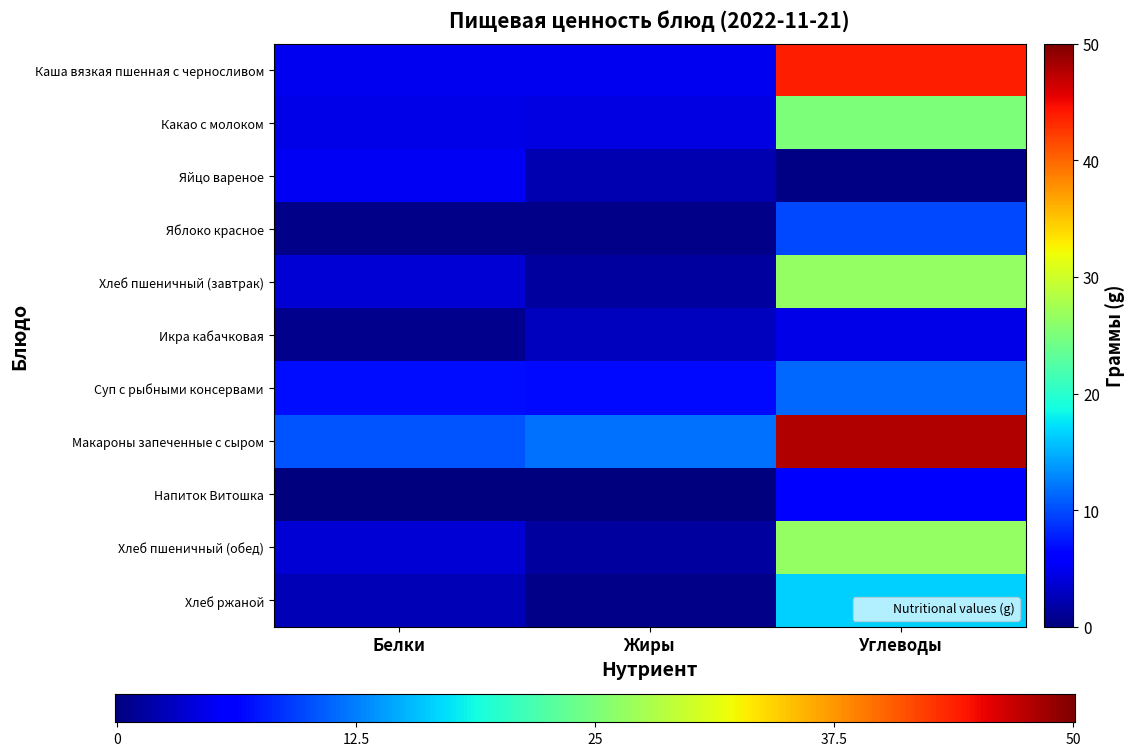

What is the difference between the second highest and minimum values in the Хлеб пшеничный (завтрак) series?

2.3